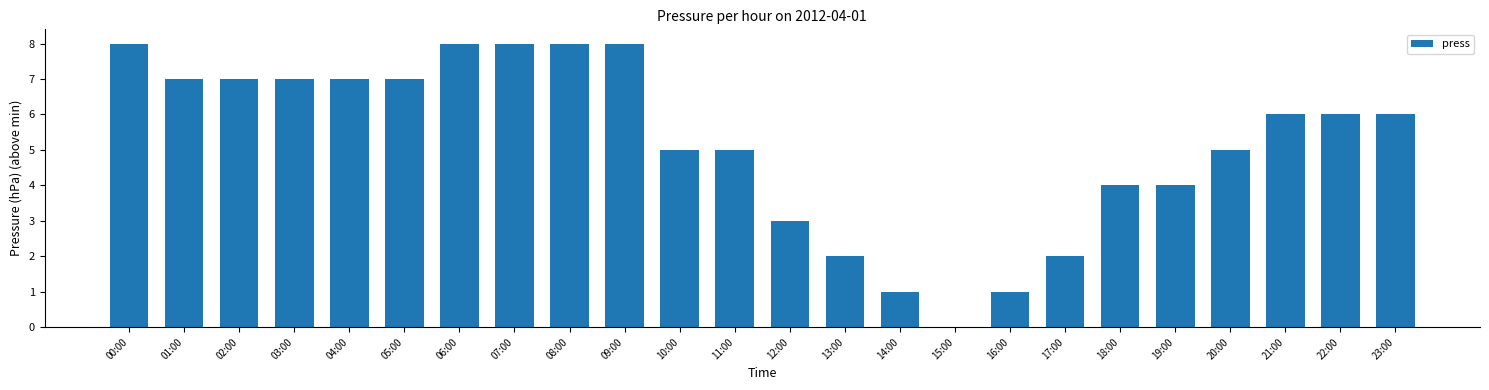

What is the sum of all values?

125